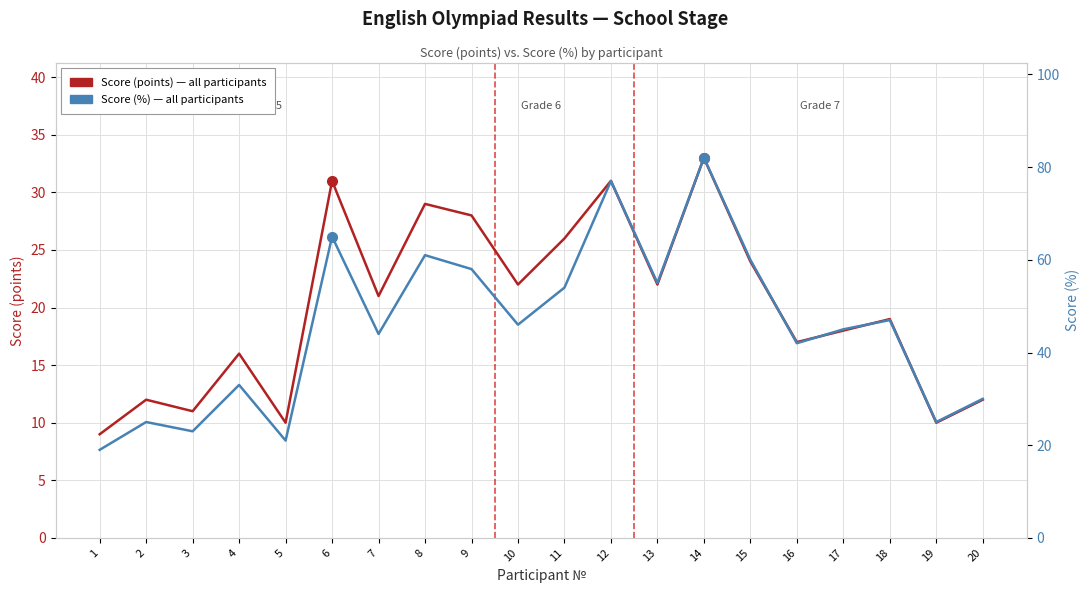

What value does the Score (%) series have at 15?

60